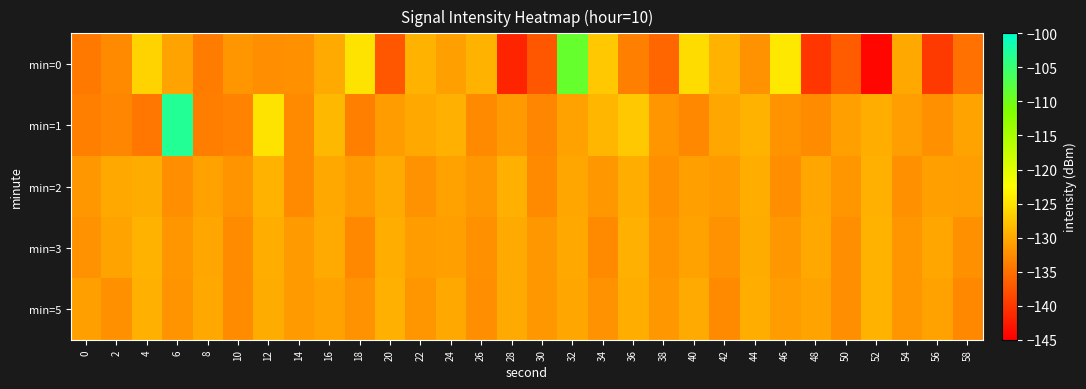

At 54, list the series in order from smallest to largest.

min=2, min=5, min=3, min=1, min=0